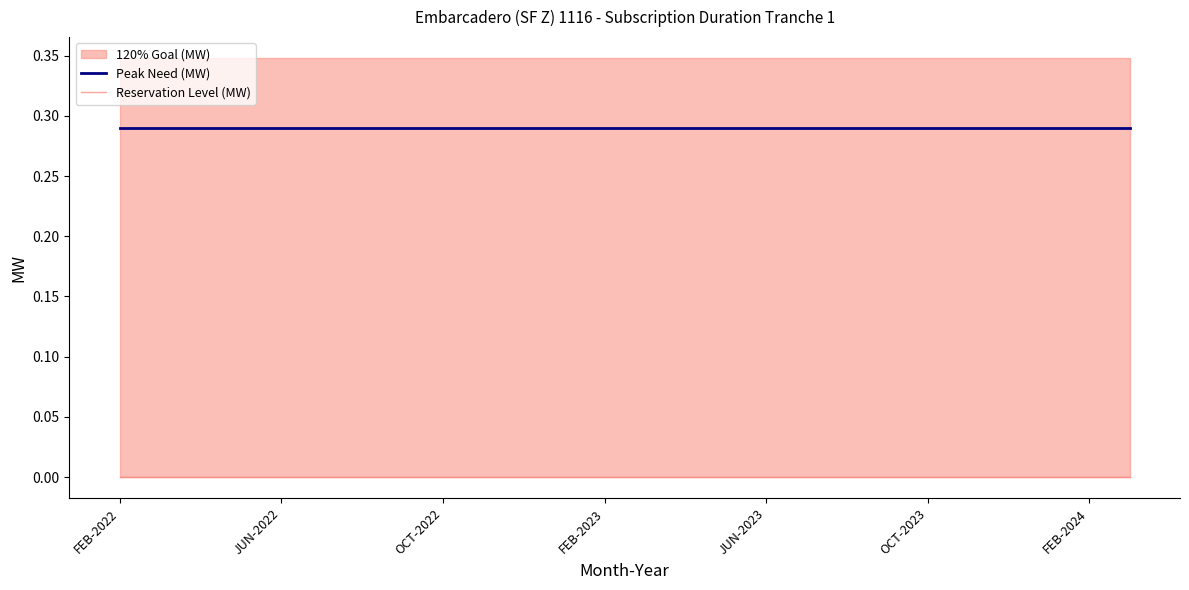

Between OCT-2022 and 22, which series saw the biggest shift?

Peak Need (MW)